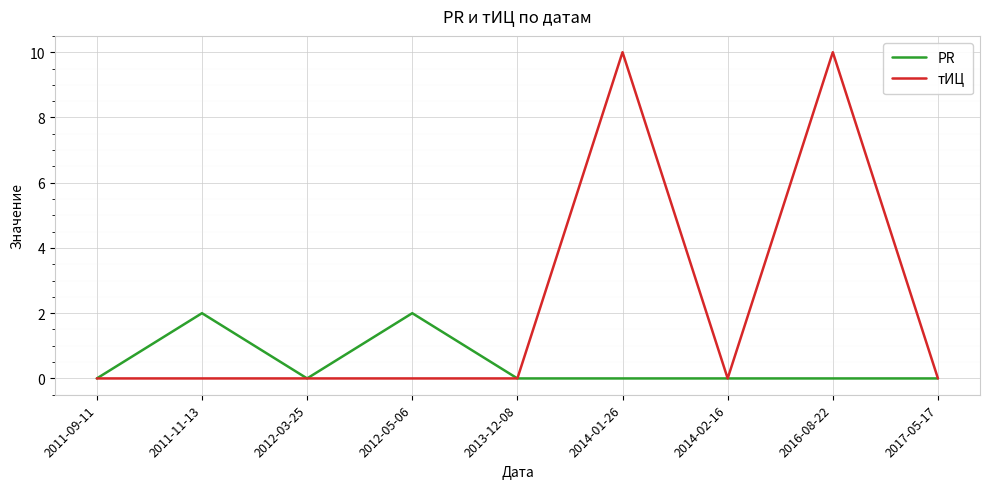

What is the sum of the PR values at 2016-08-22 and 2011-11-13?

2